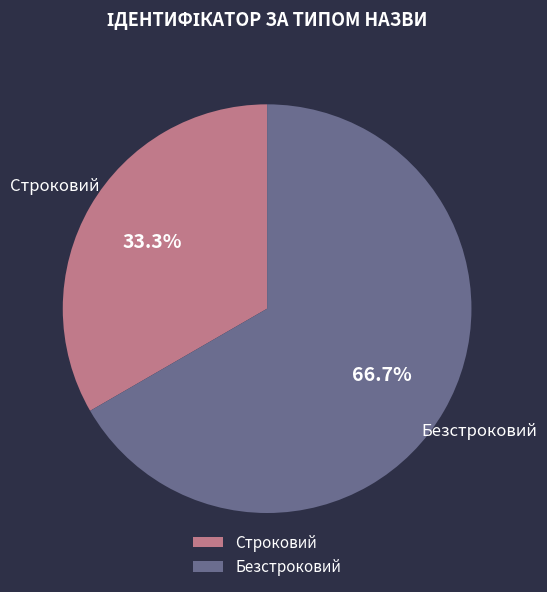

How many slices are in this pie chart?

2